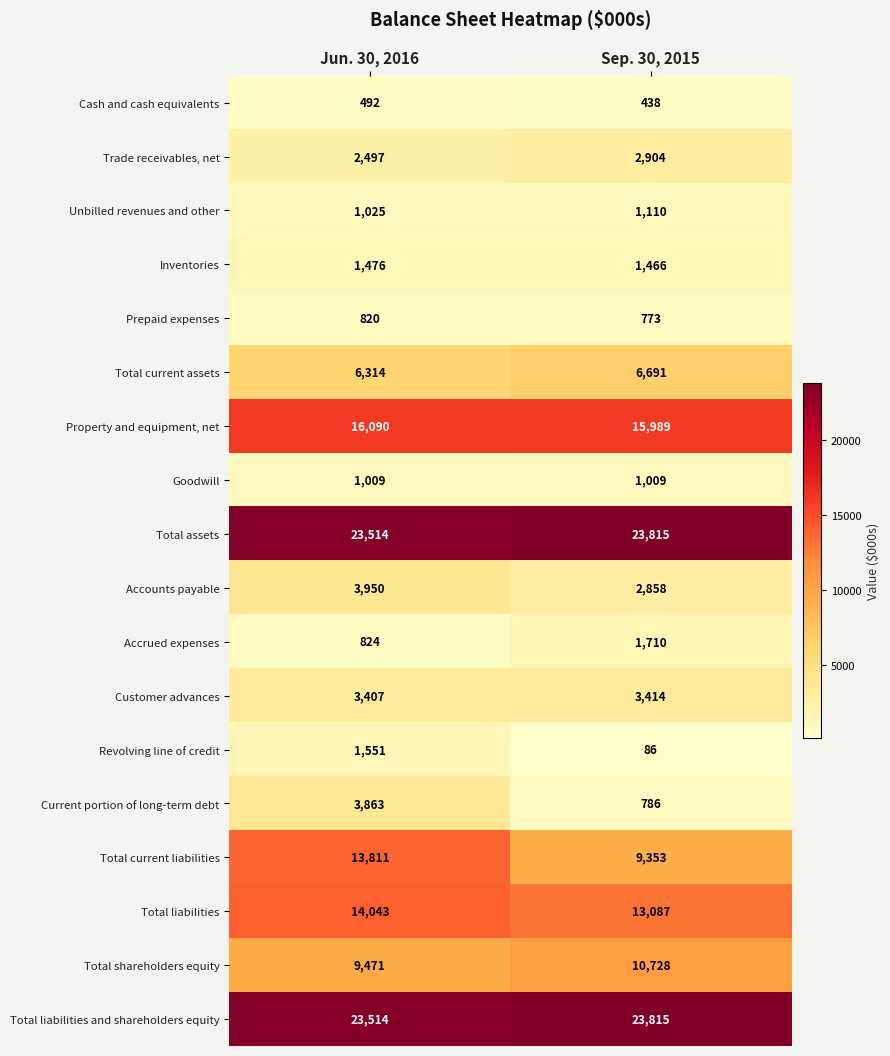

Which label corresponds to the smallest value in the chart?

Sep. 30, 2015